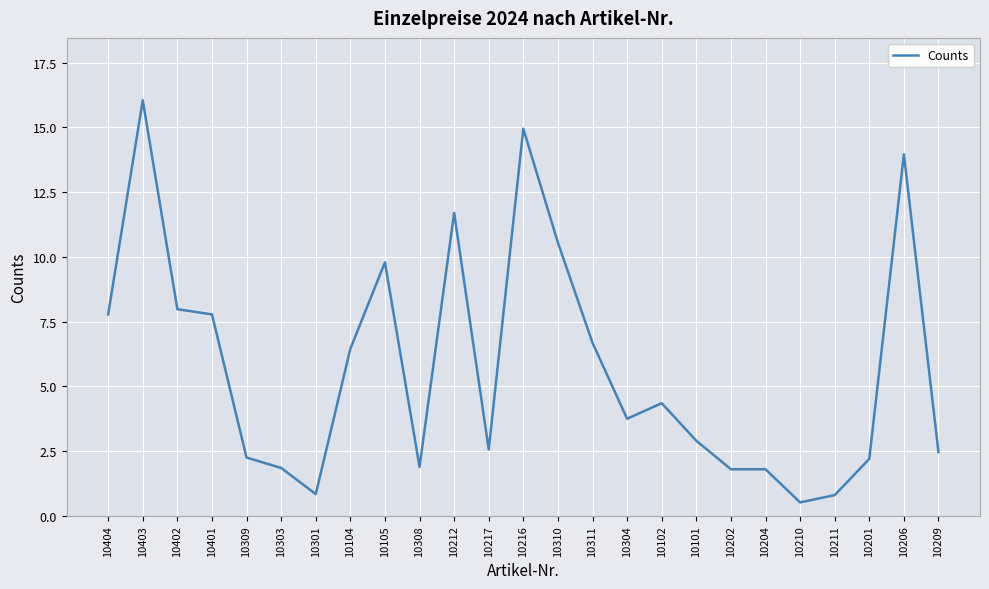

What is the greatest value displayed?

16.1